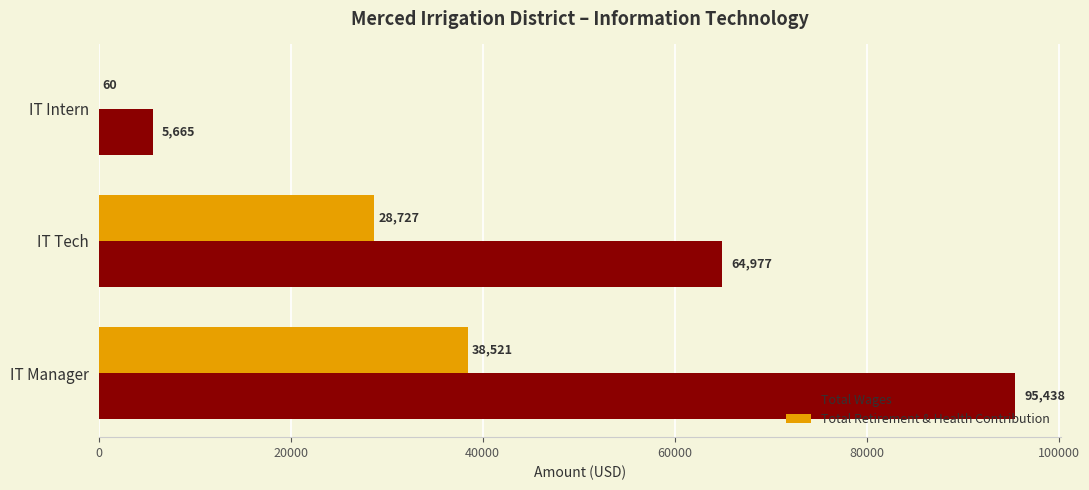

Which series has the largest total across all categories?

Total Wages